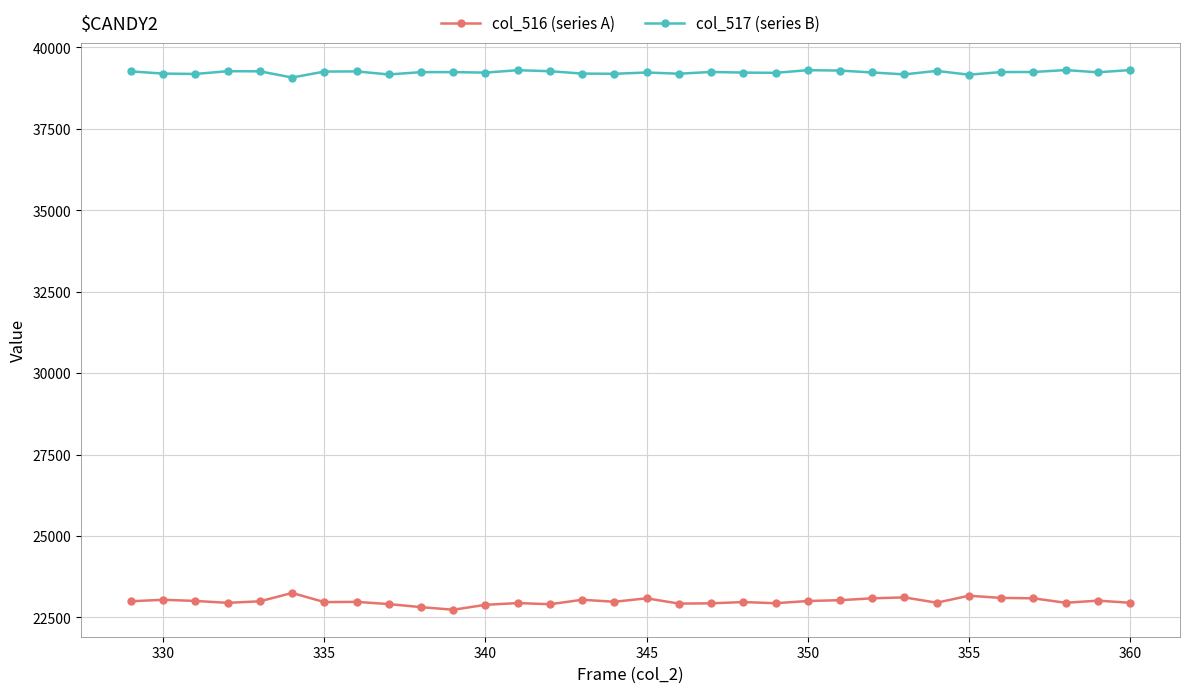

Which series has the widest spread of values?

col_516 (series A)